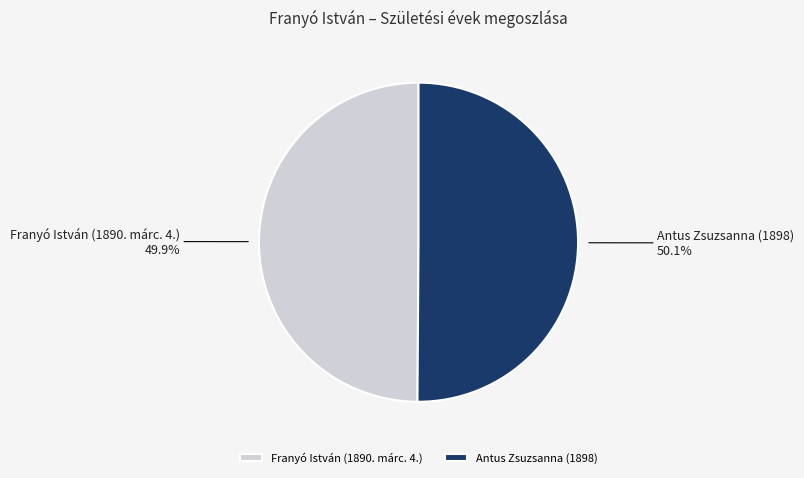

Does any single category account for the majority?

Yes